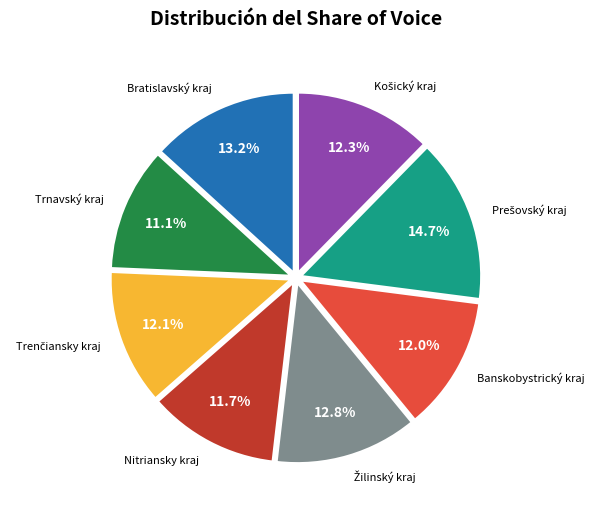

Is there any slice that represents more than half of the pie?

No